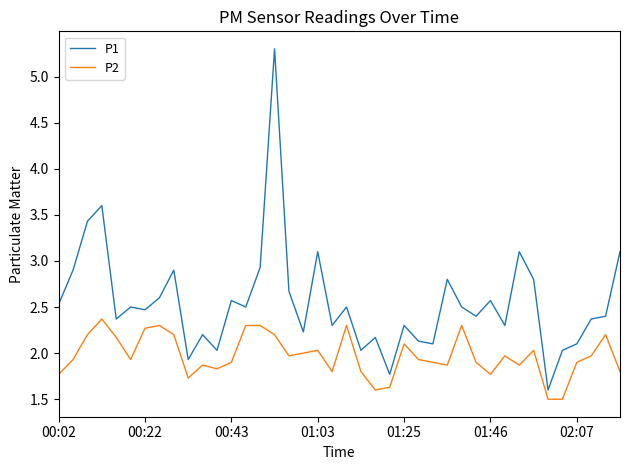

Which series has the widest spread of values?

P1